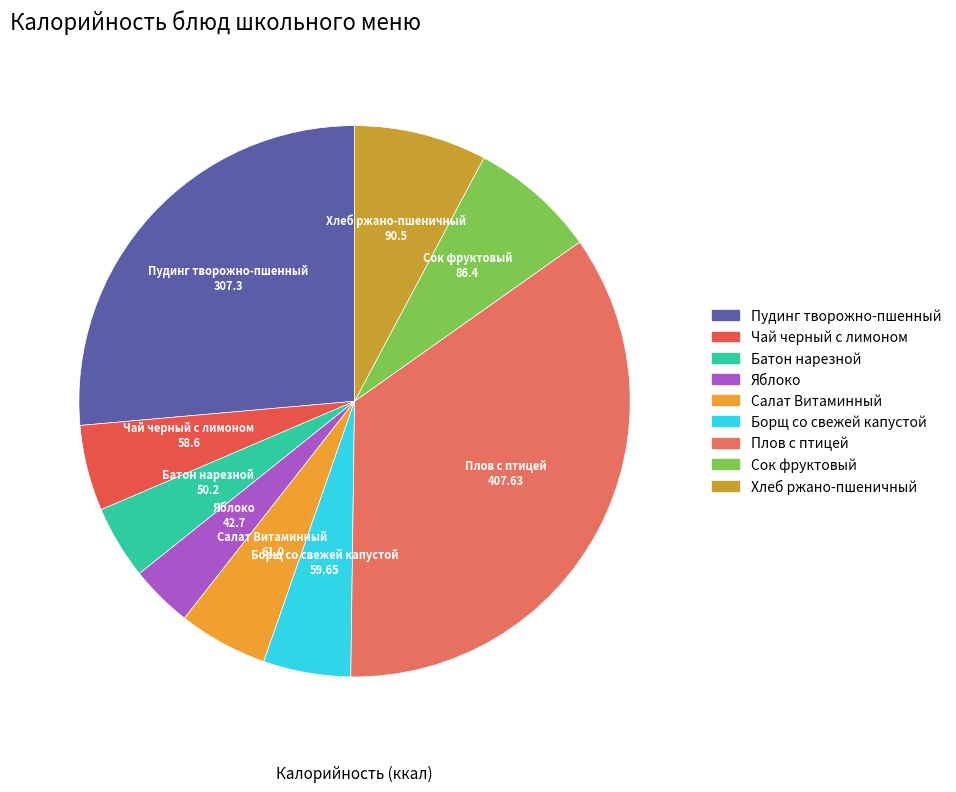

To the nearest percent, what percentage of the pie is Сок фруктовый?

7%